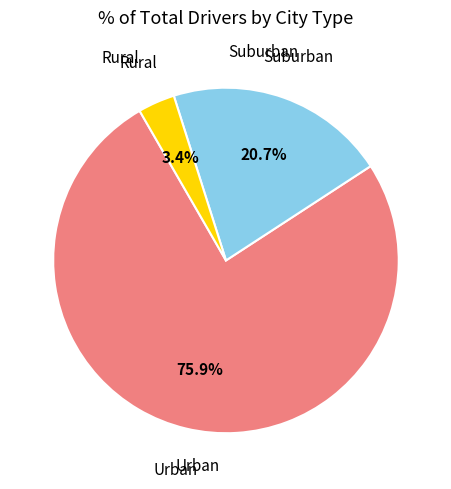

Does any single category account for the majority?

Yes